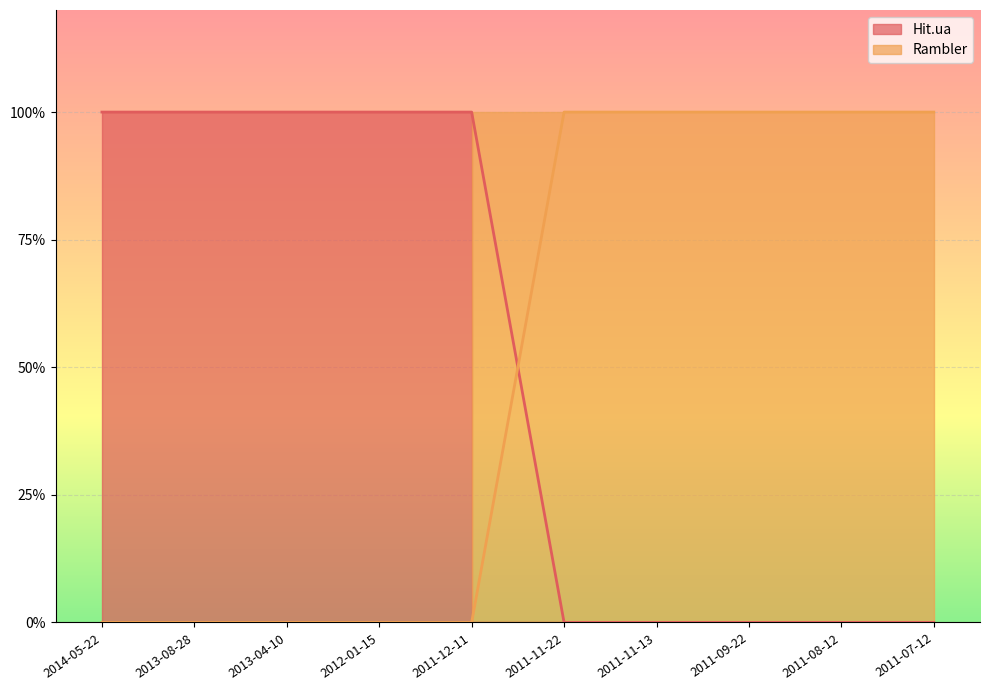

How many series are shown in this chart?

2